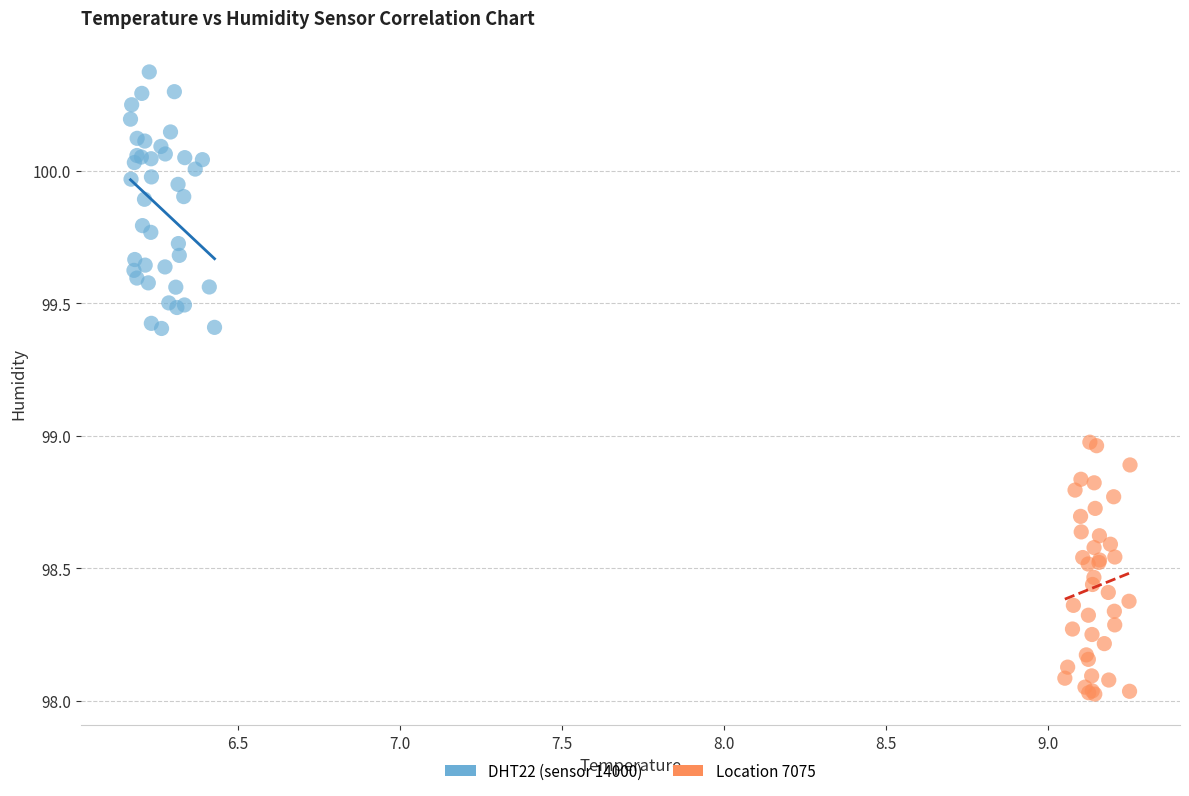

Which series contains the lowest Y value?

Location 7075